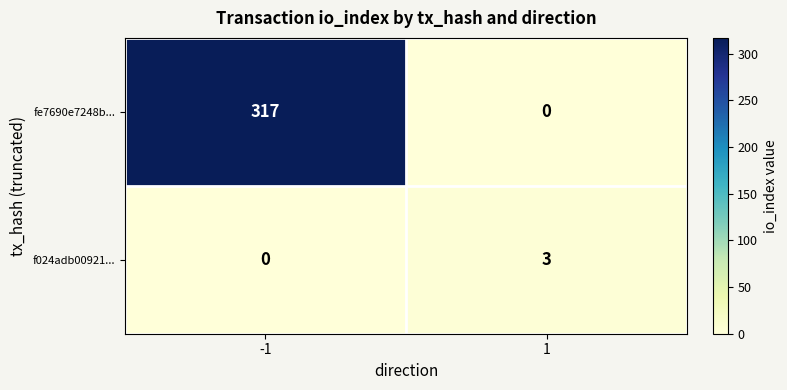

What is the difference between the highest and lowest values at 1?

3